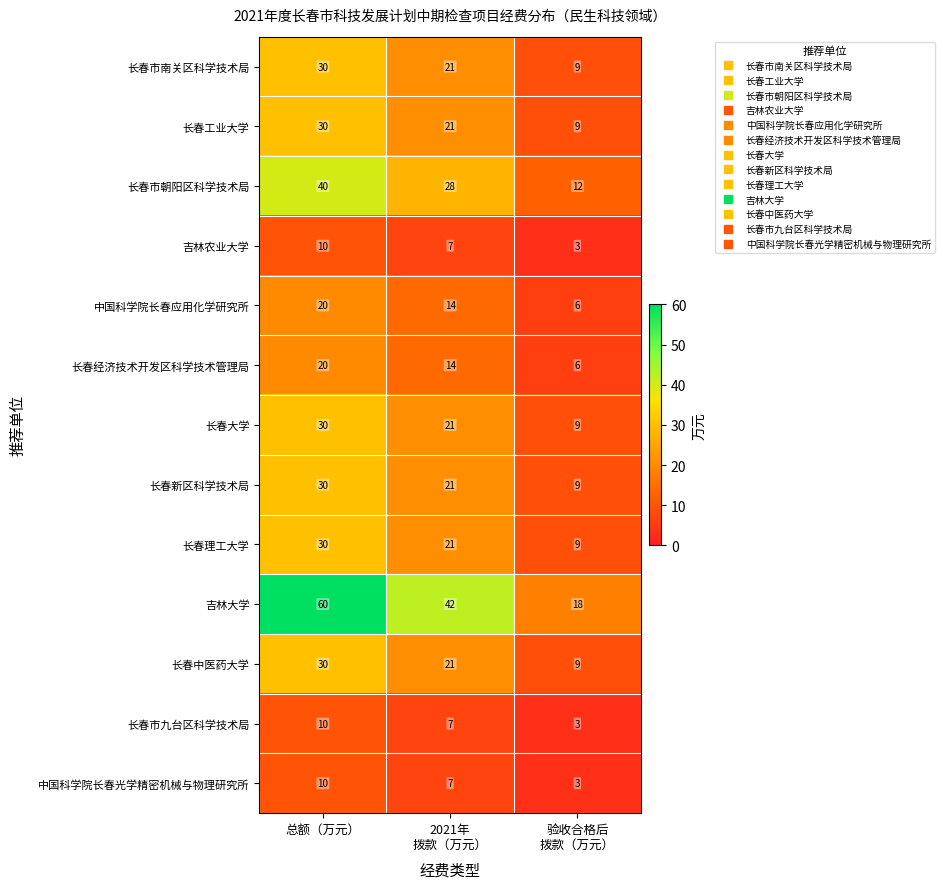

What is the sum of all 中国科学院长春光学精密机械与物理研究所 values?

20